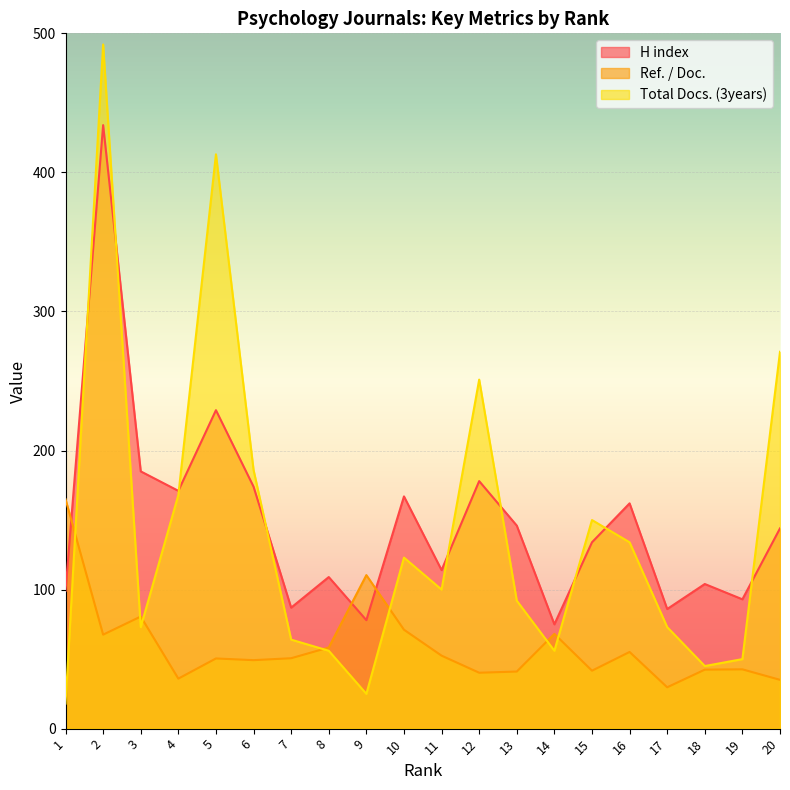

Between which two adjacent categories do H index and Total Docs. (3years) first intersect?

1 and 2